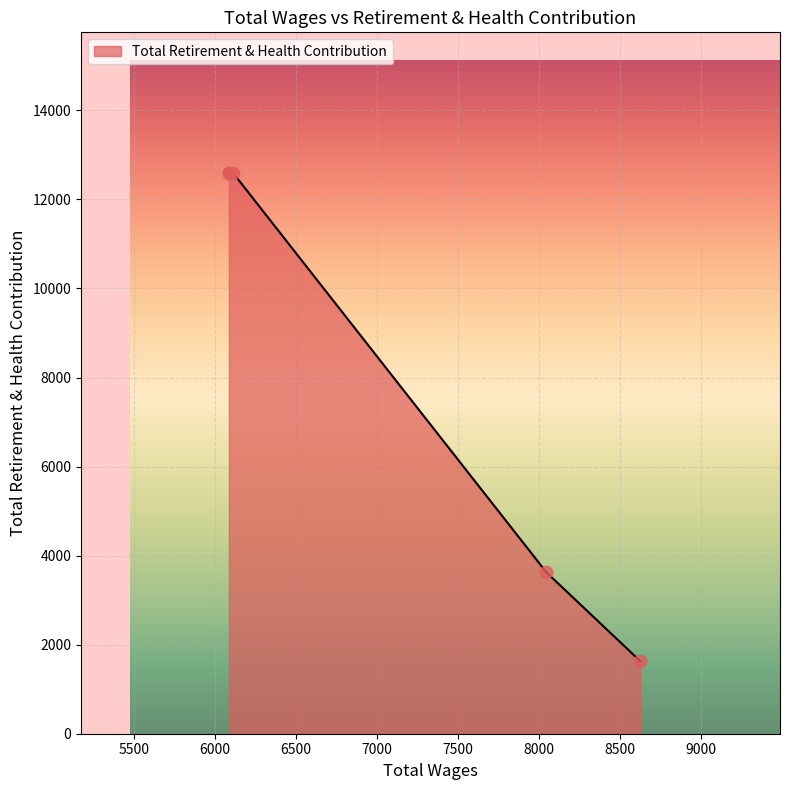

What is the change in value from 8624.0 to 6085.0?

+10972